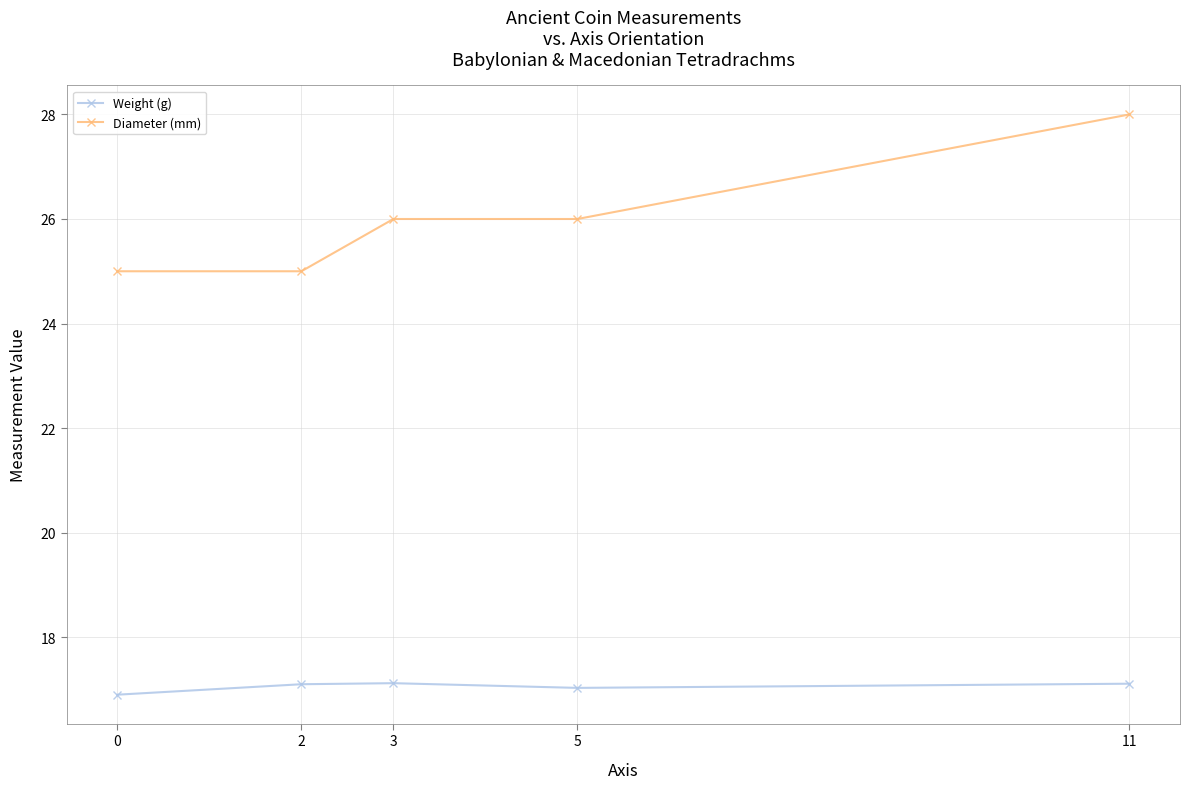

Read the Diameter (mm) value at 3.

26.0